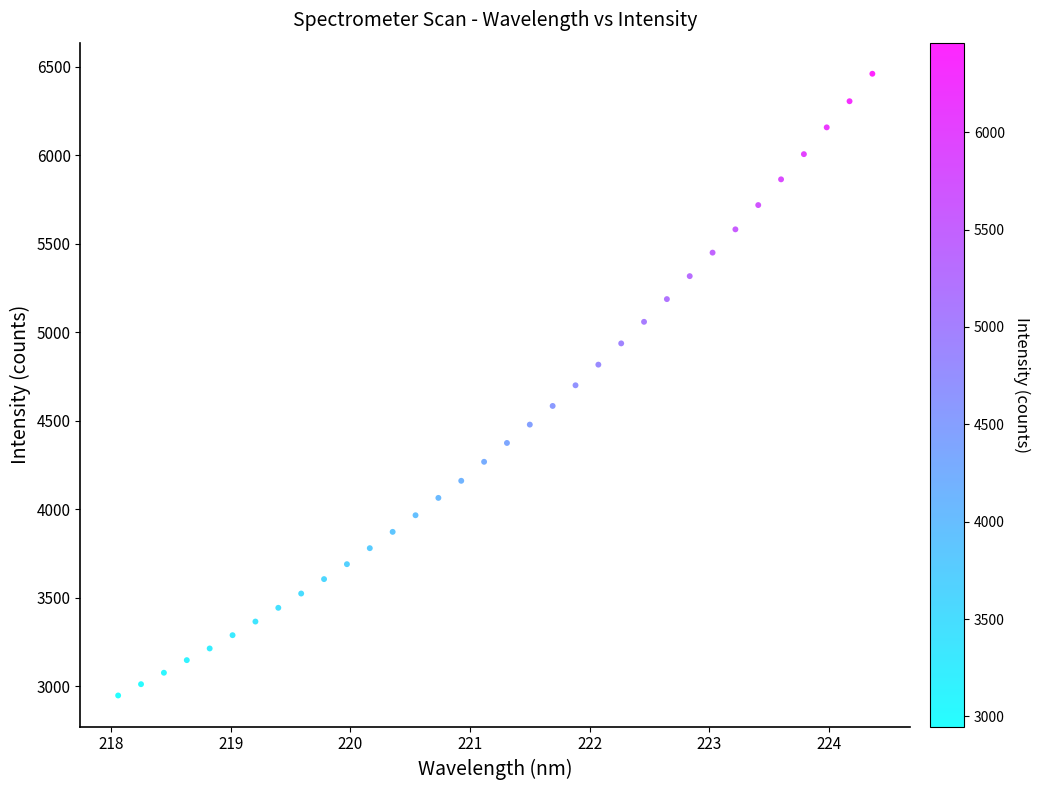

What is the range of X values (max minus min)?

6.3